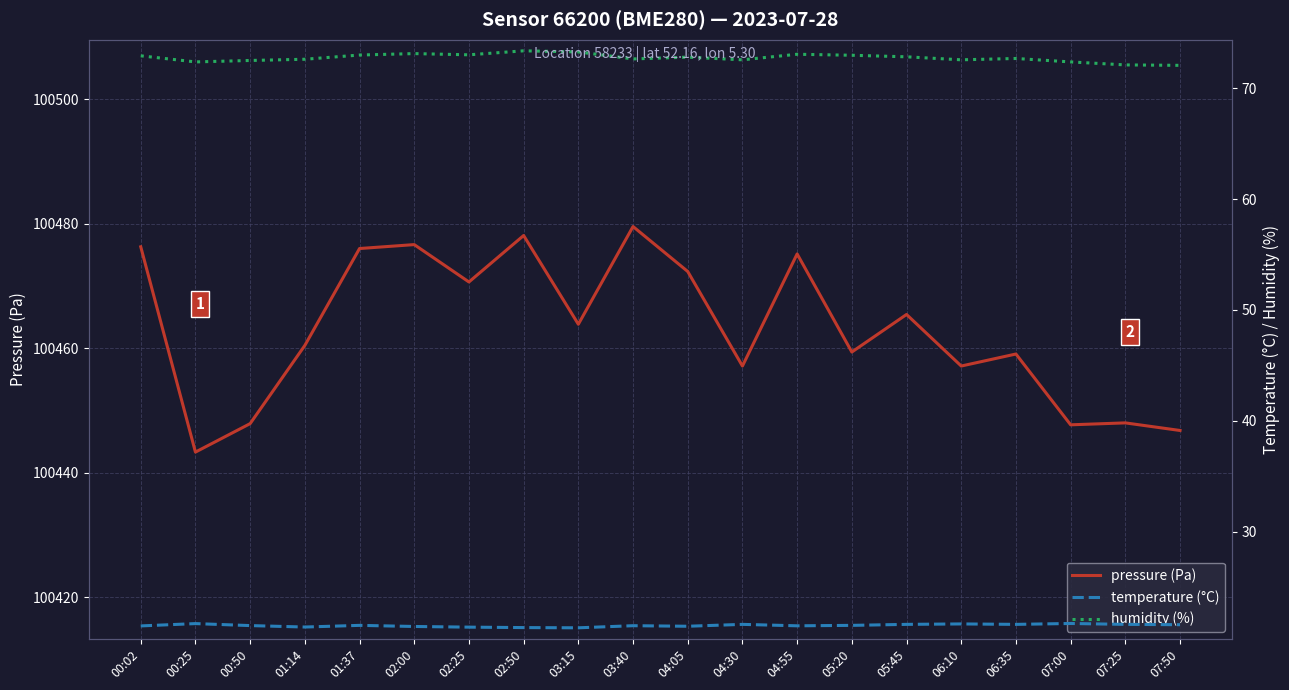

How many interior local valleys does the humidity (%) series have?

5